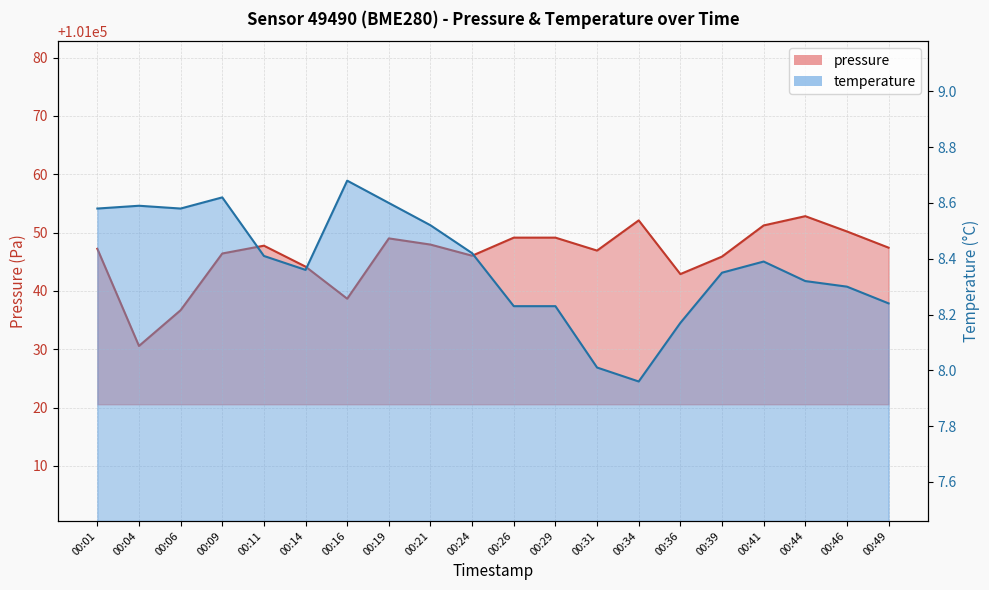

In temperature, how many points are lower than both neighbors (excluding endpoints)?

3